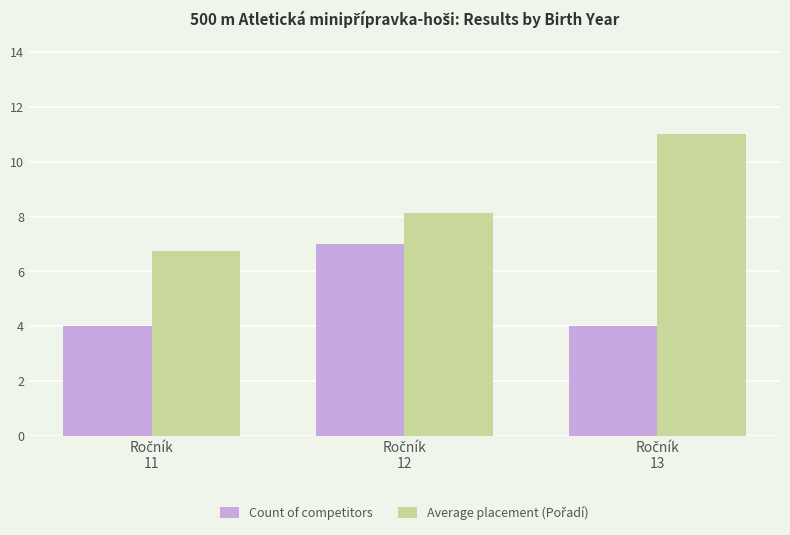

What is the average value of the Count of competitors series?

5.0